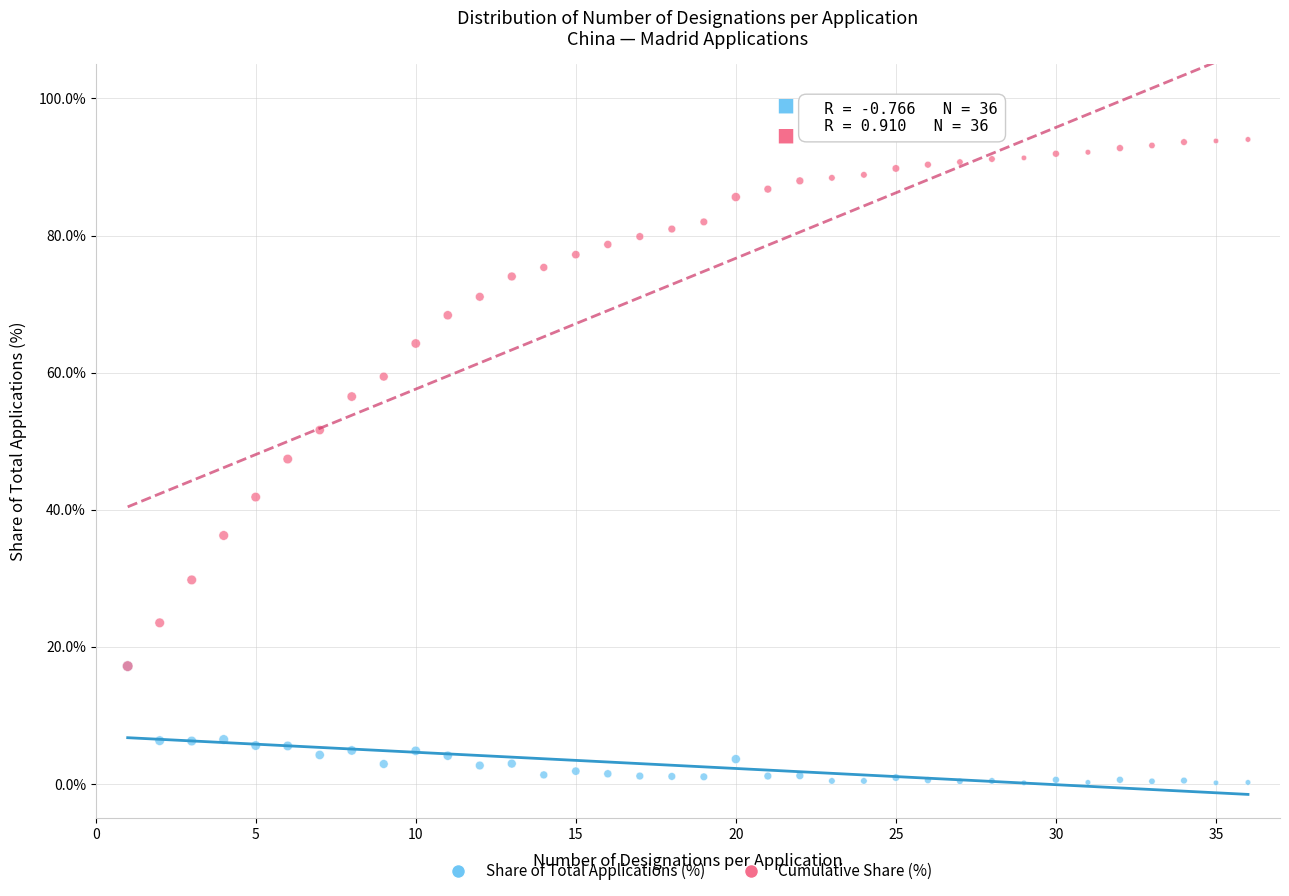

In the Cumulative Share (%) series, what Y value is closest to 55?

56.5